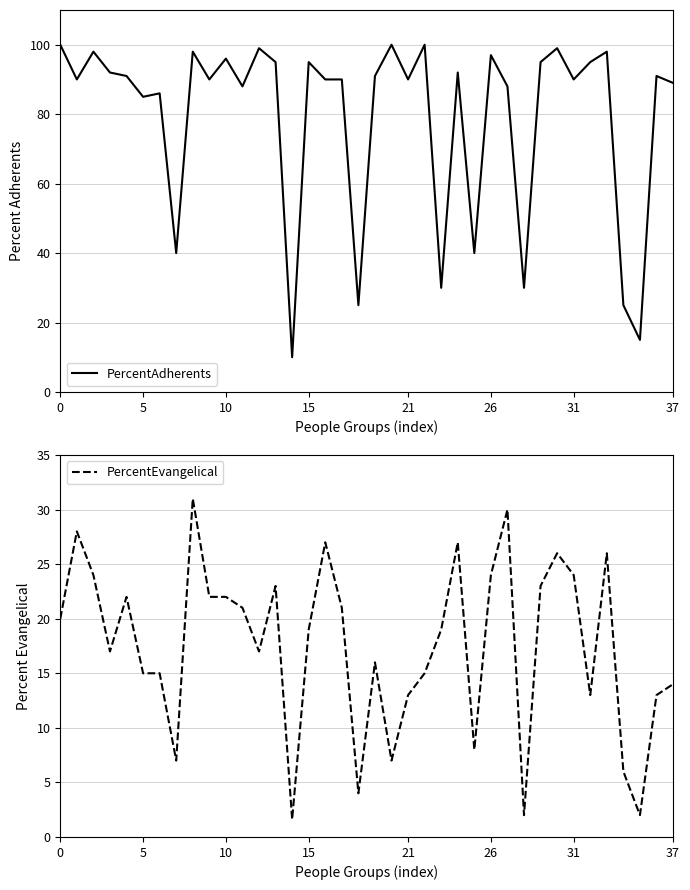

What is the greatest value displayed?

100.0